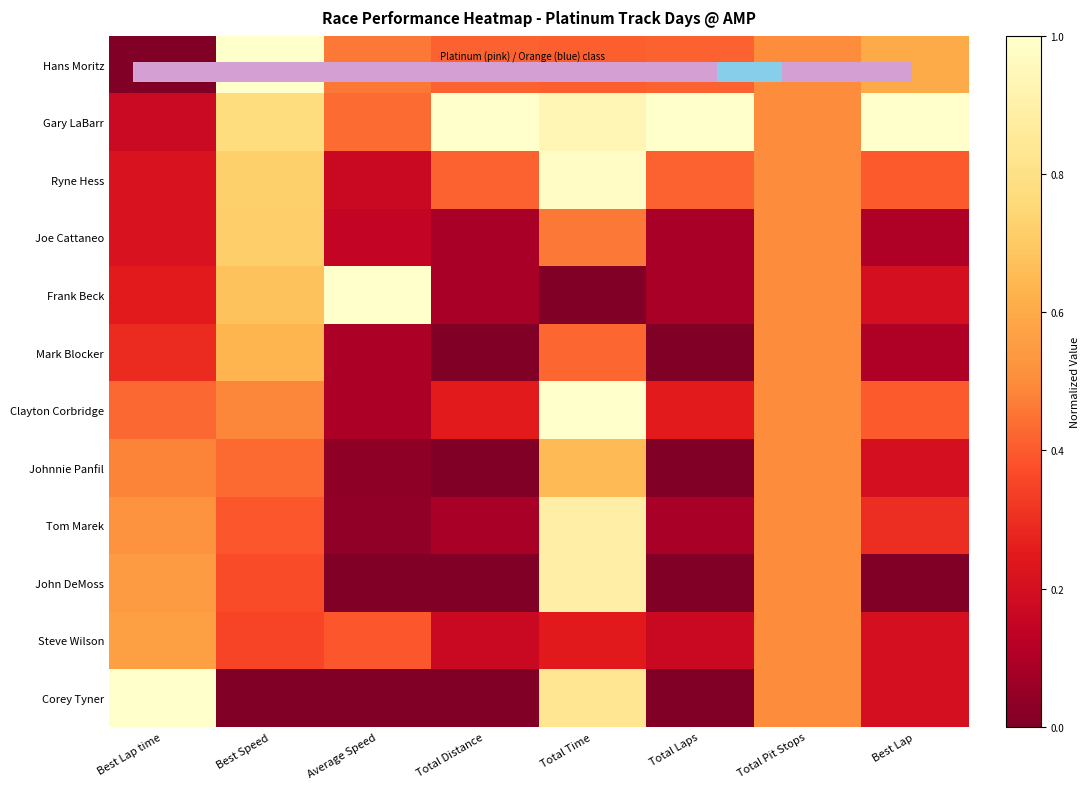

Is the value of Gary LaBarr at Total Laps greater than the value of Steve Wilson at Best Speed?

Yes